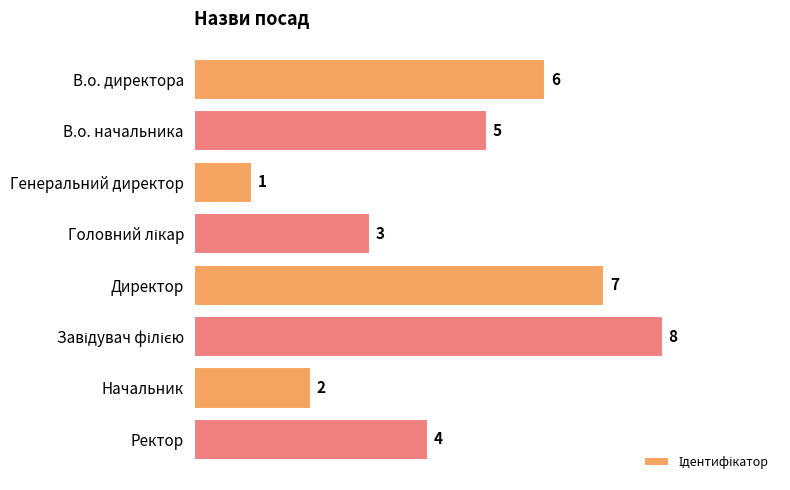

Read the value at Ректор.

4